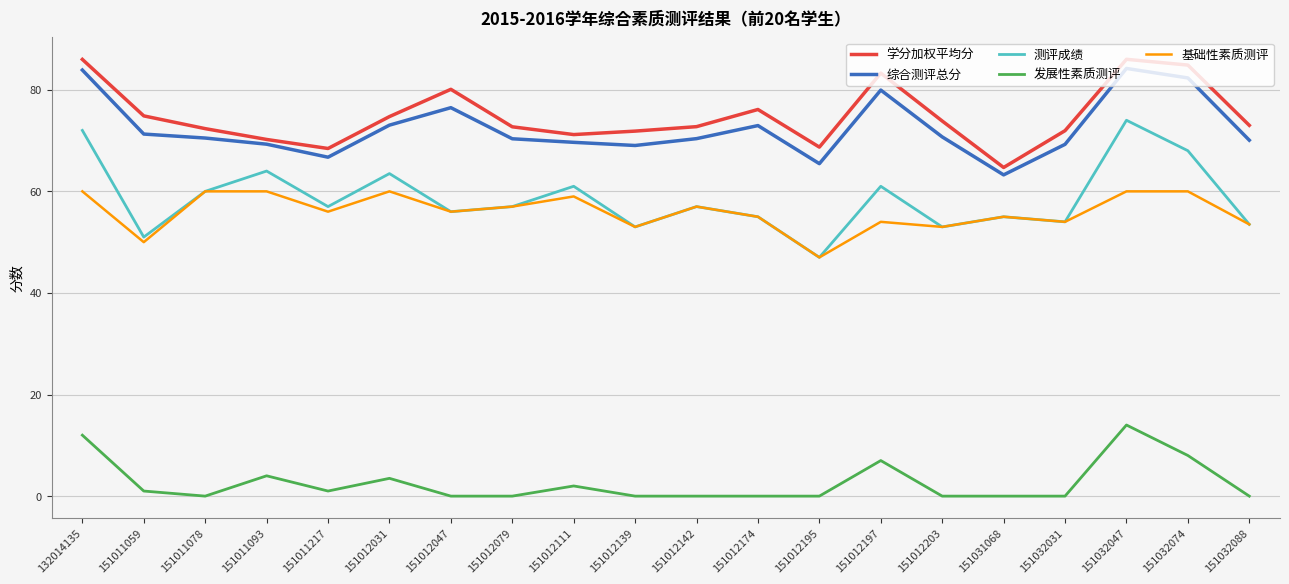

True or false: 综合测评总分 has a value of 47.1 at 132014135.

False